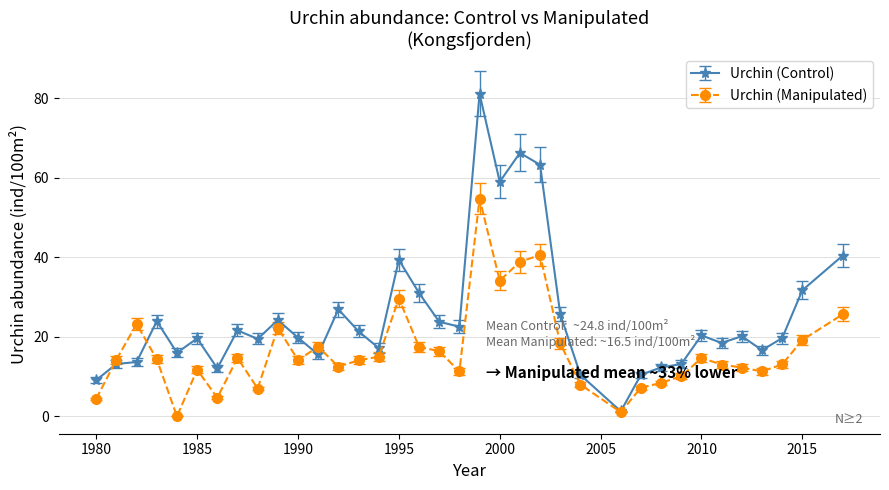

How many series are shown in this chart?

2